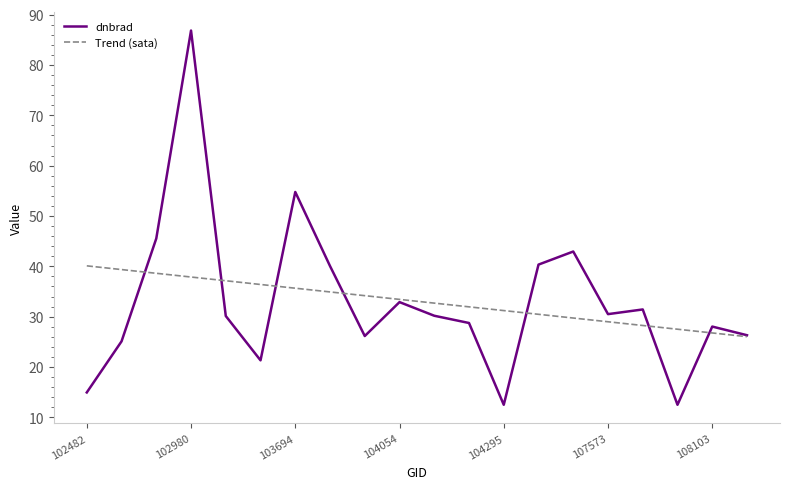

What is the maximum value shown in the chart?

86.9